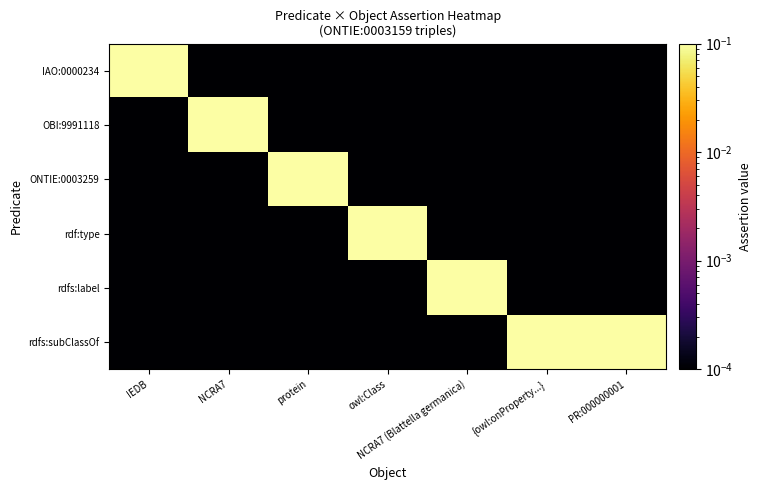

Which label corresponds to the smallest value in the chart?

NCRA7